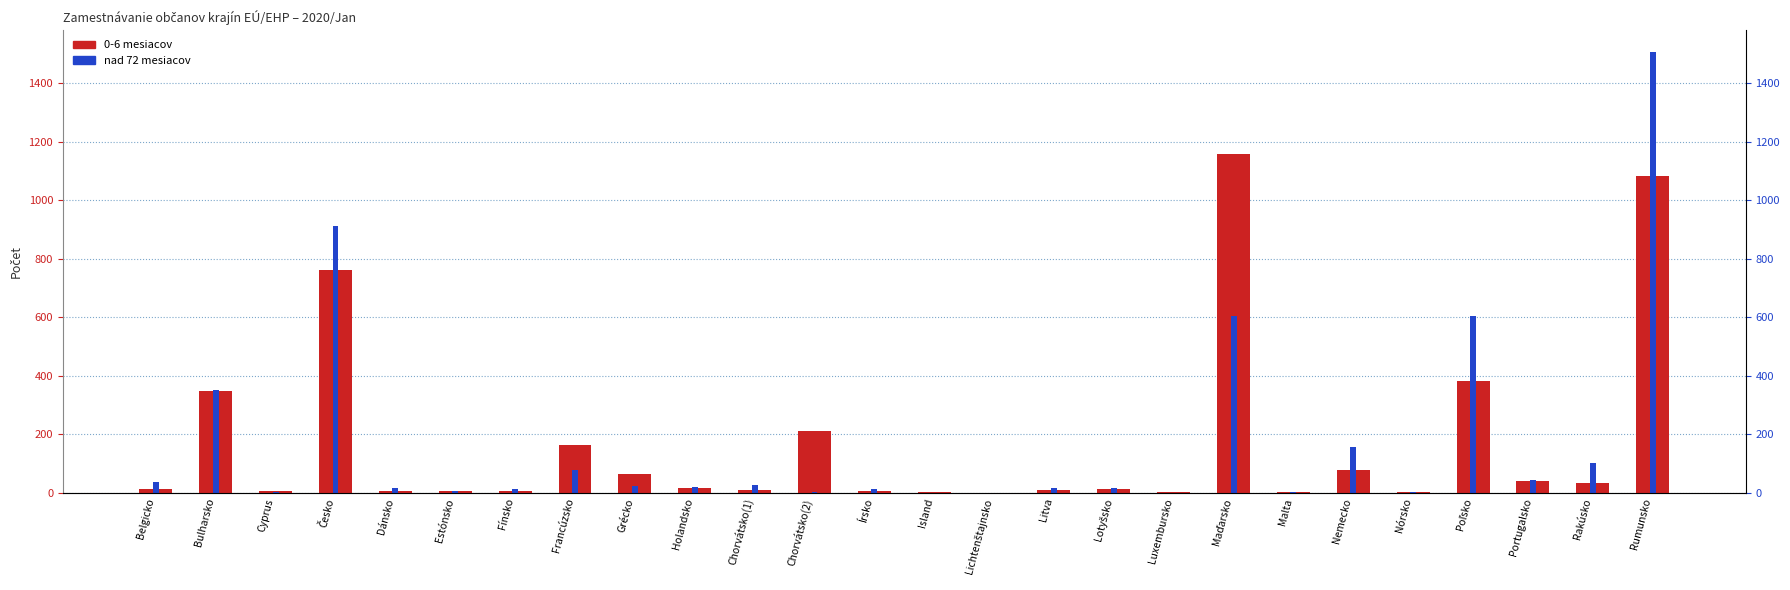

Which label corresponds to the smallest value in the chart?

Lichtenštajnsko